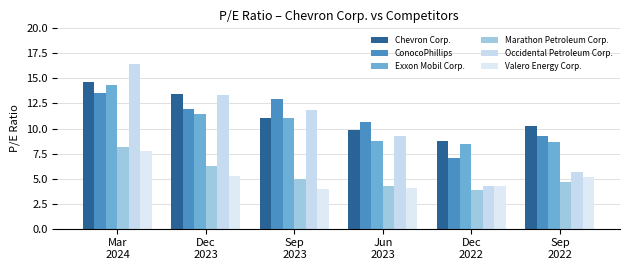

How many data points in Valero Energy Corp. are less than 5?

3